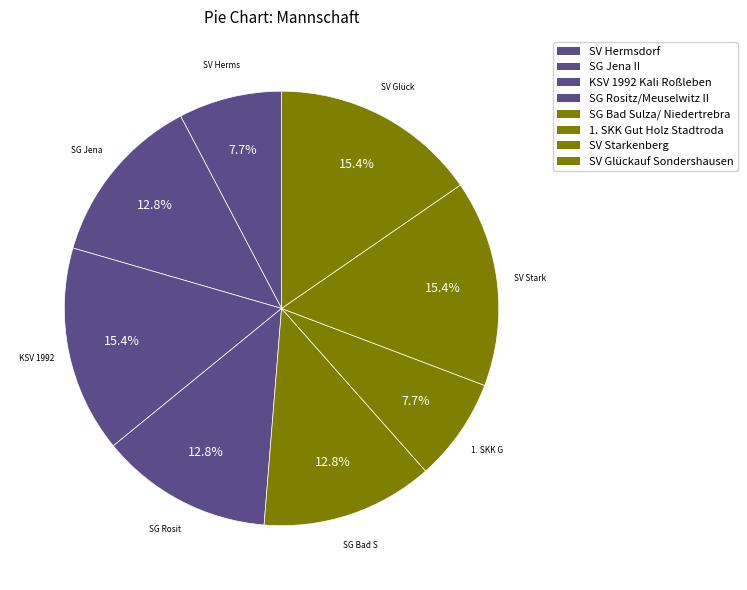

Count the number of slices in the pie.

8